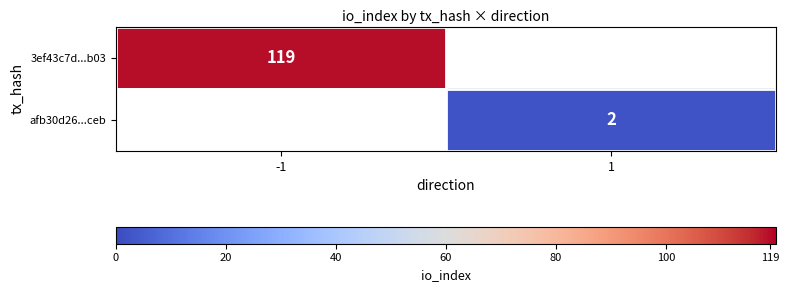

Is it true that afb30d26...ceb equals 2 at 1?

True